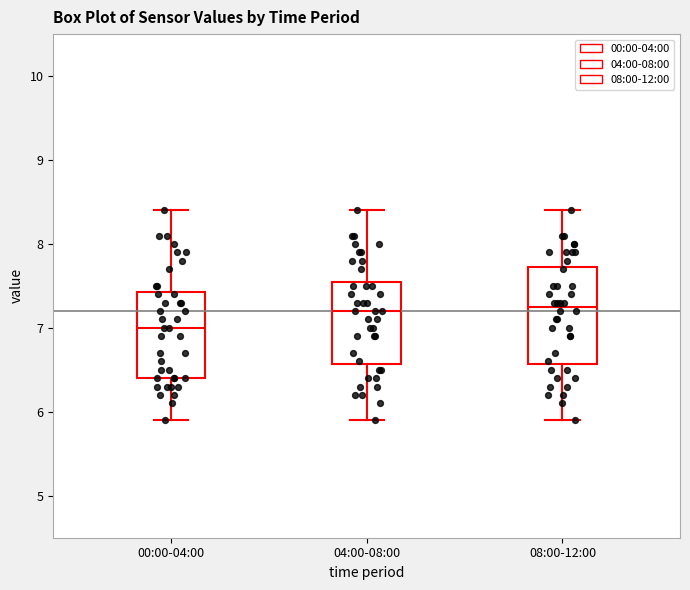

Which box has the lowest median line?

00:00-04:00